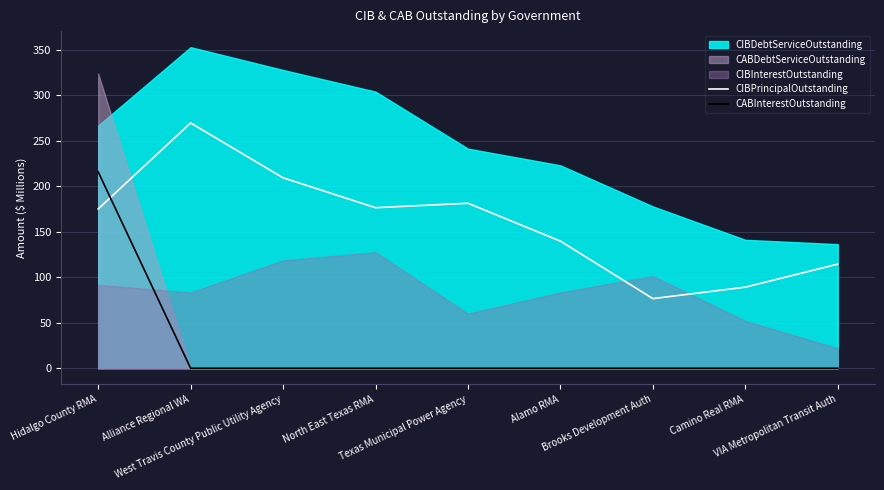

Is it true that CABInterestOutstanding equals -80.2 at Brooks Development Auth?

False